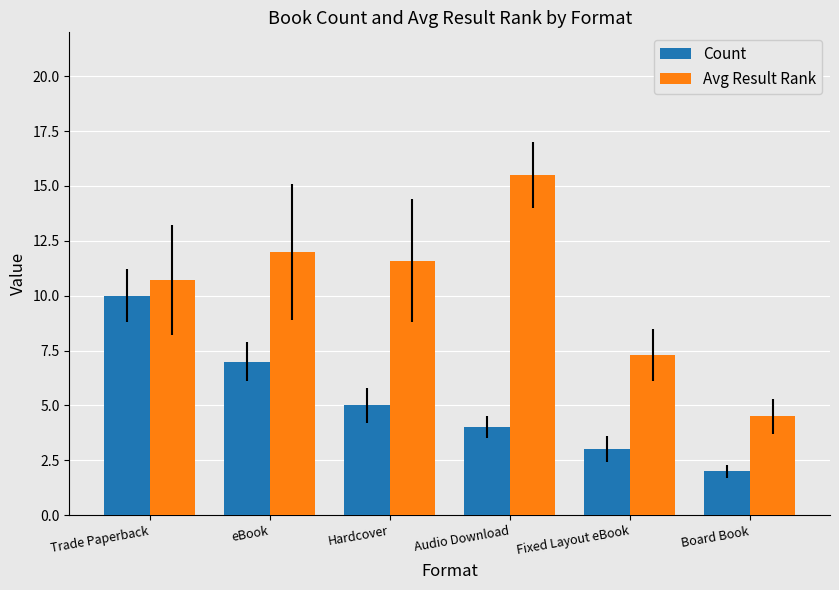

Rank the categories by Count value from highest to lowest.

Trade Paperback, eBook, Hardcover, Audio Download, Fixed Layout eBook, Board Book